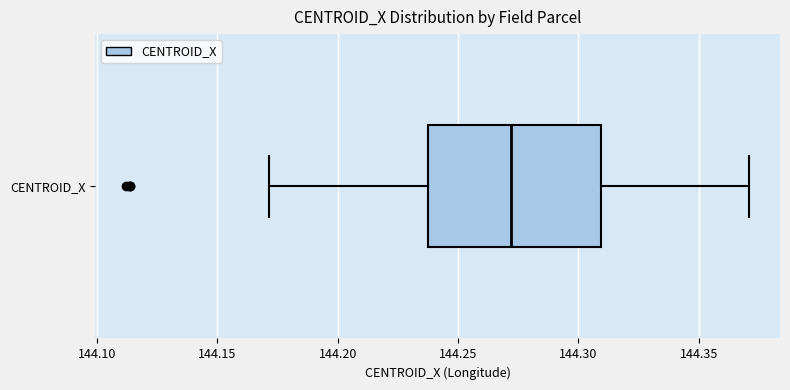

Read this box plot against the x-axis: the position of the median line, the range covered by the box, and the ends of both whiskers. The values are not printed on the chart, so give them approximately, as read against the axis.

median 144.270, box 144.235 to 144.310, whiskers 144.170 to 144.370